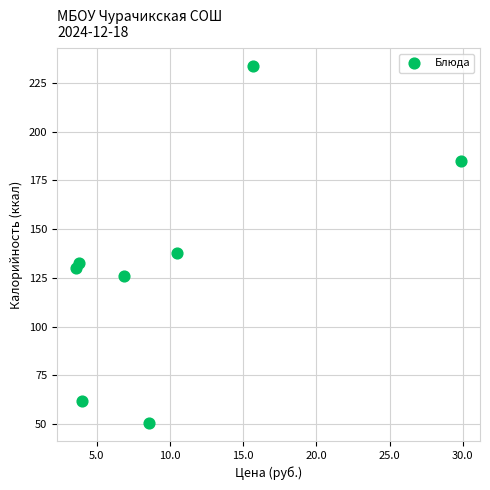

What is the range of X values (max minus min)?

26.3